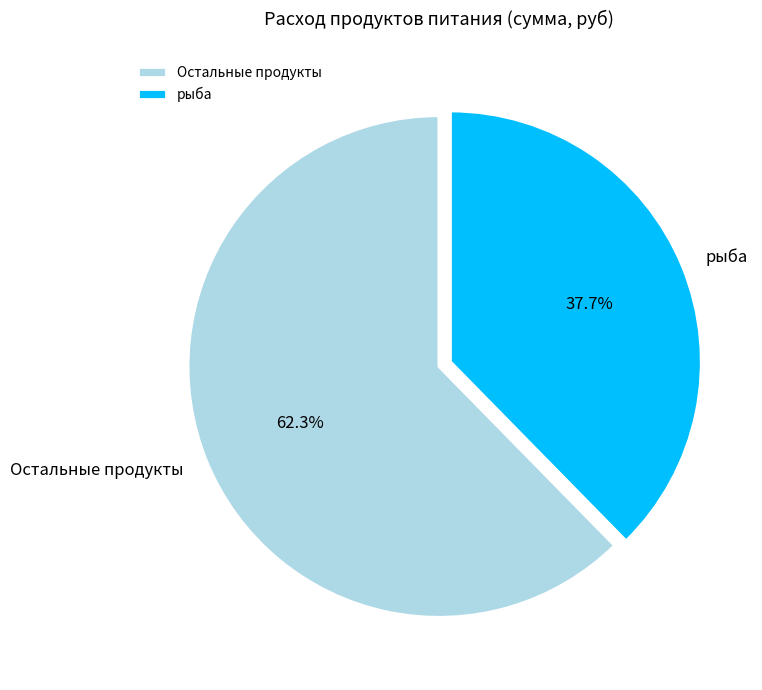

What percentage do рыба and Остальные продукты together represent?

100.0%